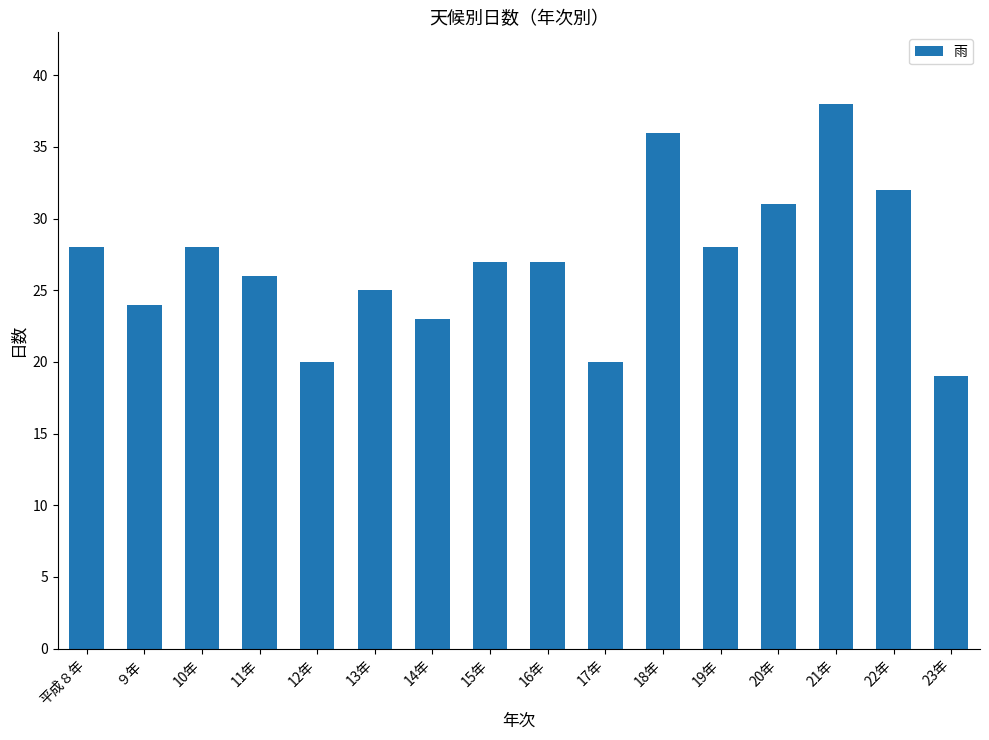

How many bars are there in total?

16